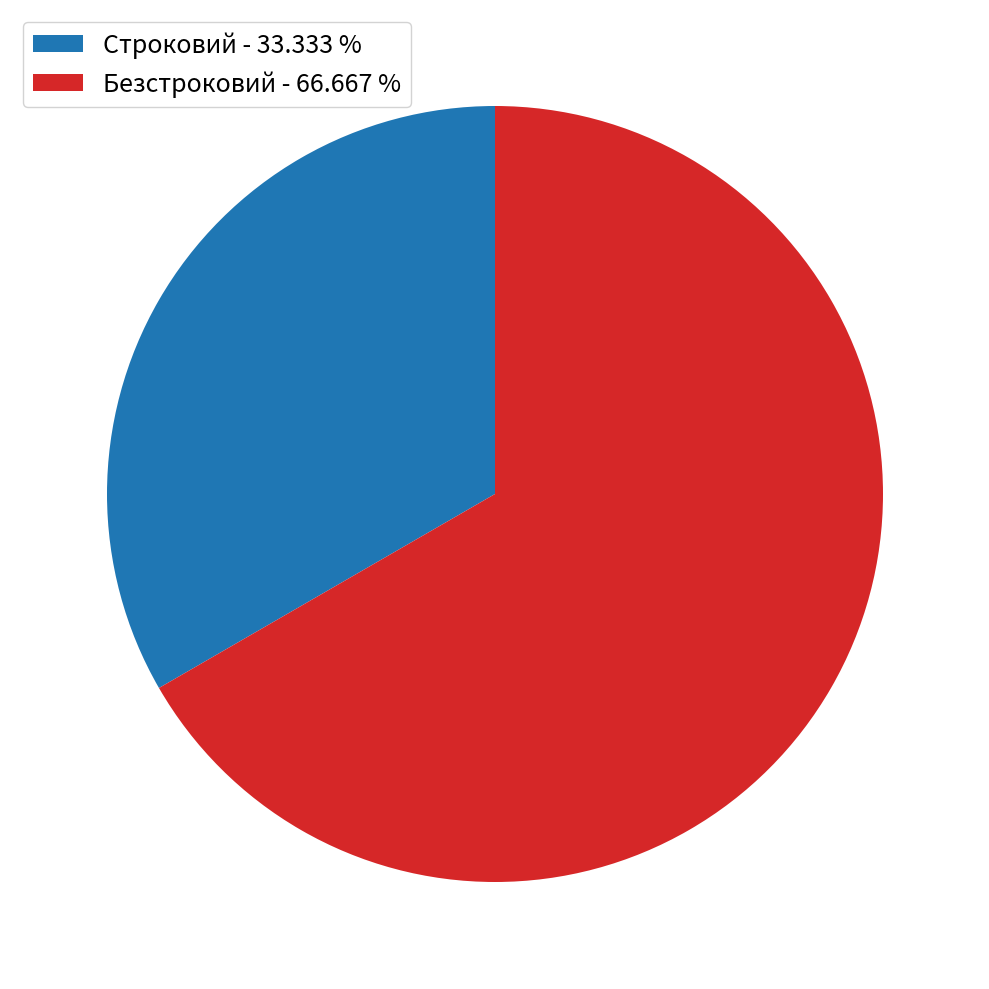

Between Строковий and Безстроковий, which is larger?

Безстроковий